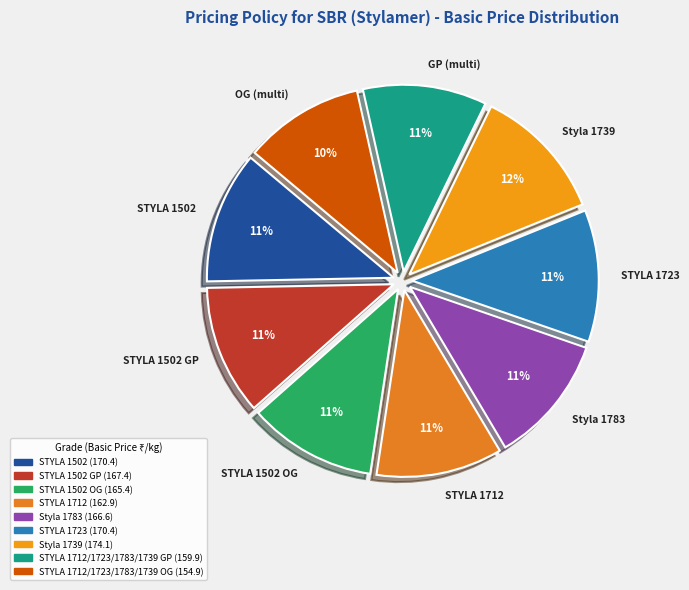

To the nearest percent, what is the average slice percentage?

11%